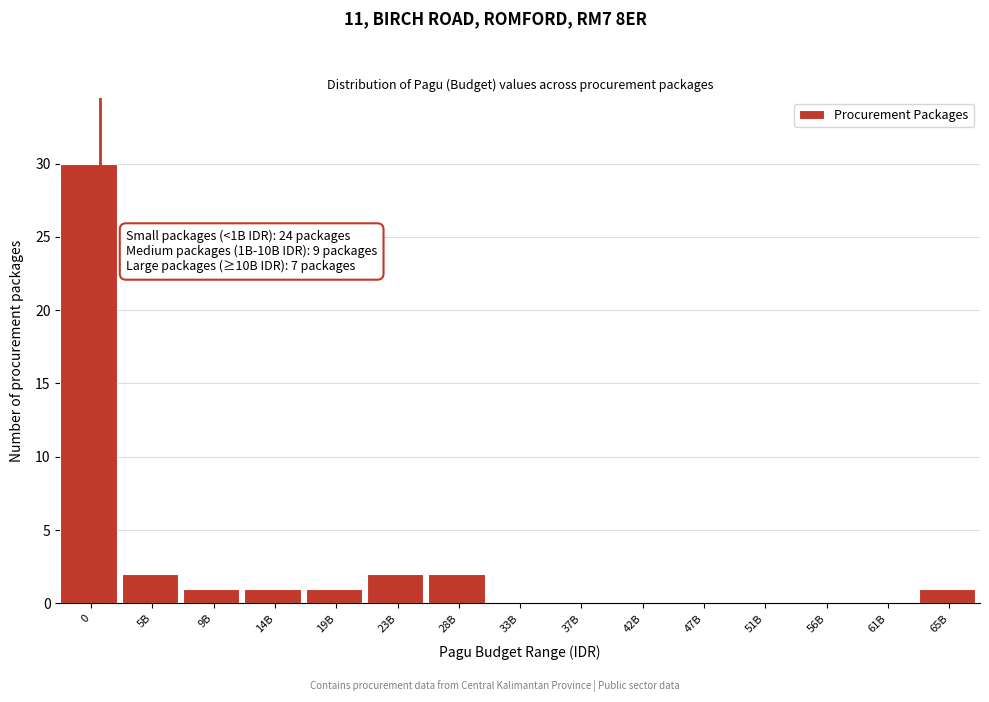

Reading left to right, transcribe all the data shown in this chart.

0=30	5B=2	9B=1	14B=1	19B=1	23B=2	28B=2	33B=0	37B=0	42B=0	47B=0	51B=0	56B=0	61B=0	65B=1